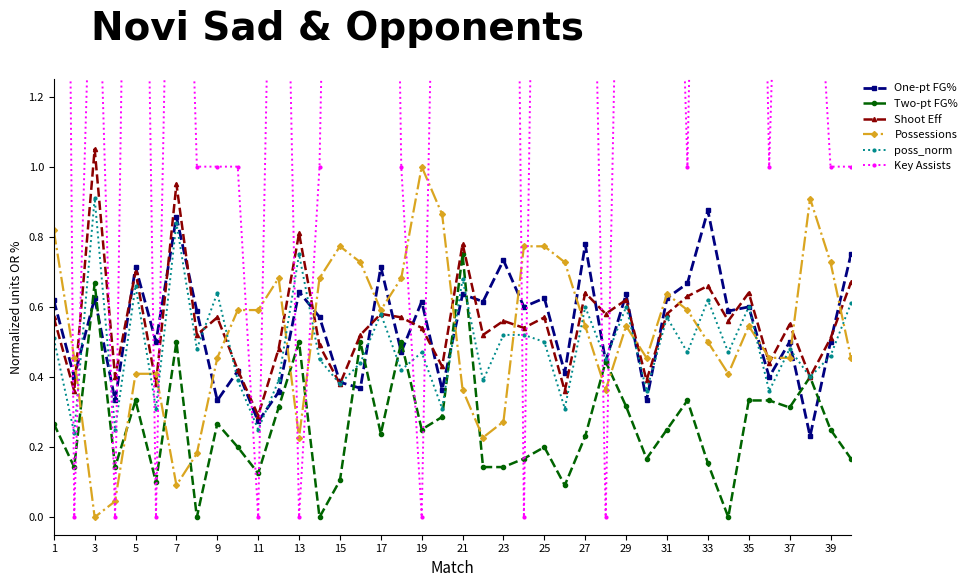

The poss_norm series shows 0.8 at 1. True or false?

False